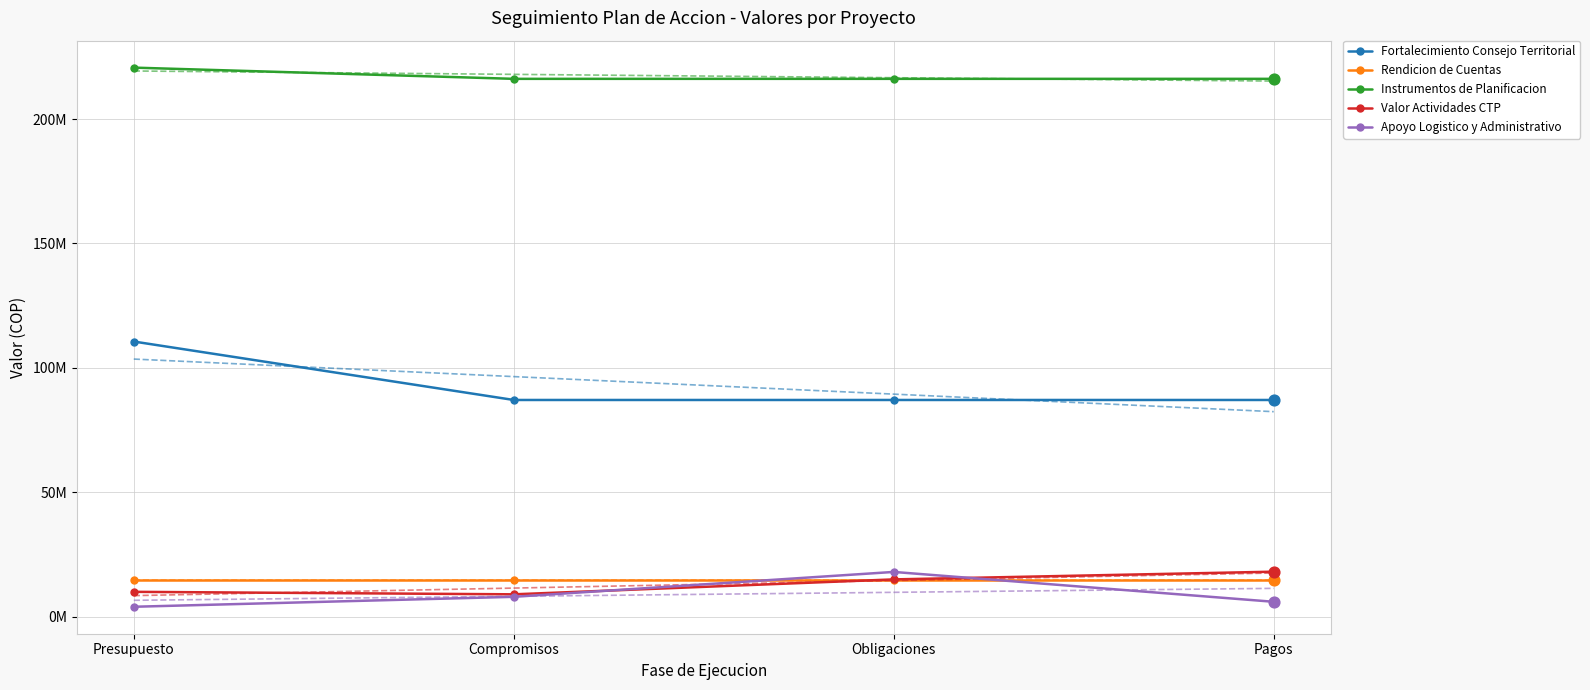

What are all the series names shown in the legend?

Fortalecimiento Consejo Territorial, Rendicion de Cuentas, Instrumentos de Planificacion, Valor Actividades CTP, Apoyo Logistico y Administrativo